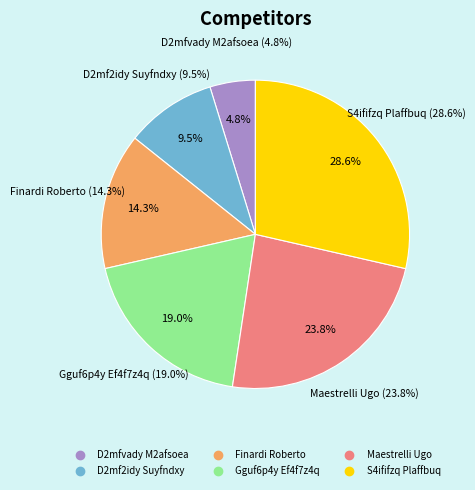

Is it true that S4ififzq Plaffbuq is 17% of the pie?

False